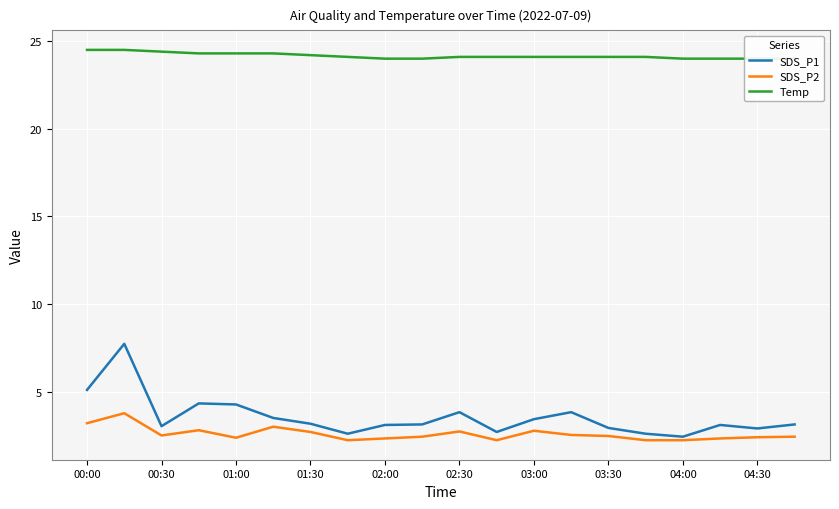

What is the highest value of the SDS_P2 series?

3.8